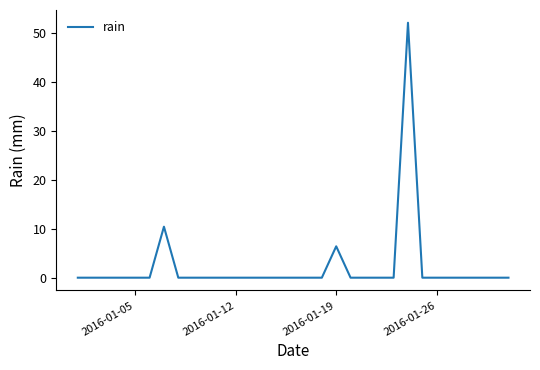

What is the difference between the maximum and minimum values?

52.0